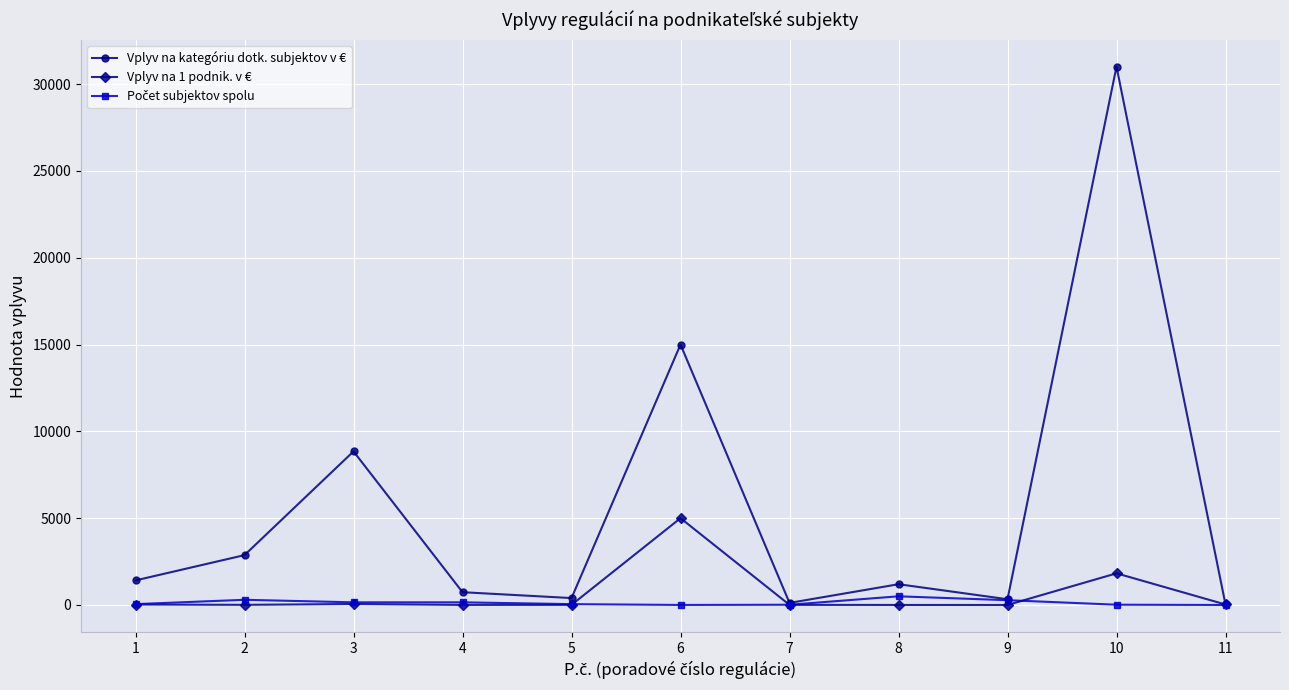

In Vplyv na kategóriu dotk. subjektov v €, how many points are lower than both neighbors (excluding endpoints)?

3